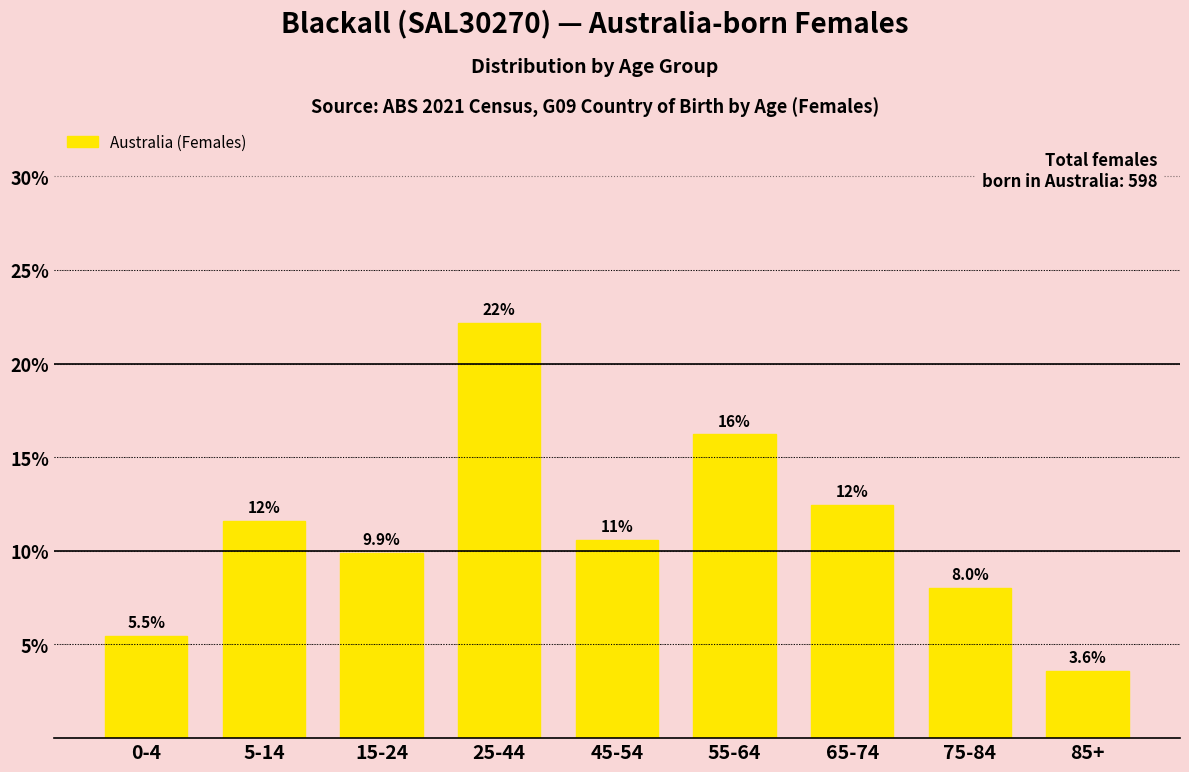

How many bars are there in total?

9